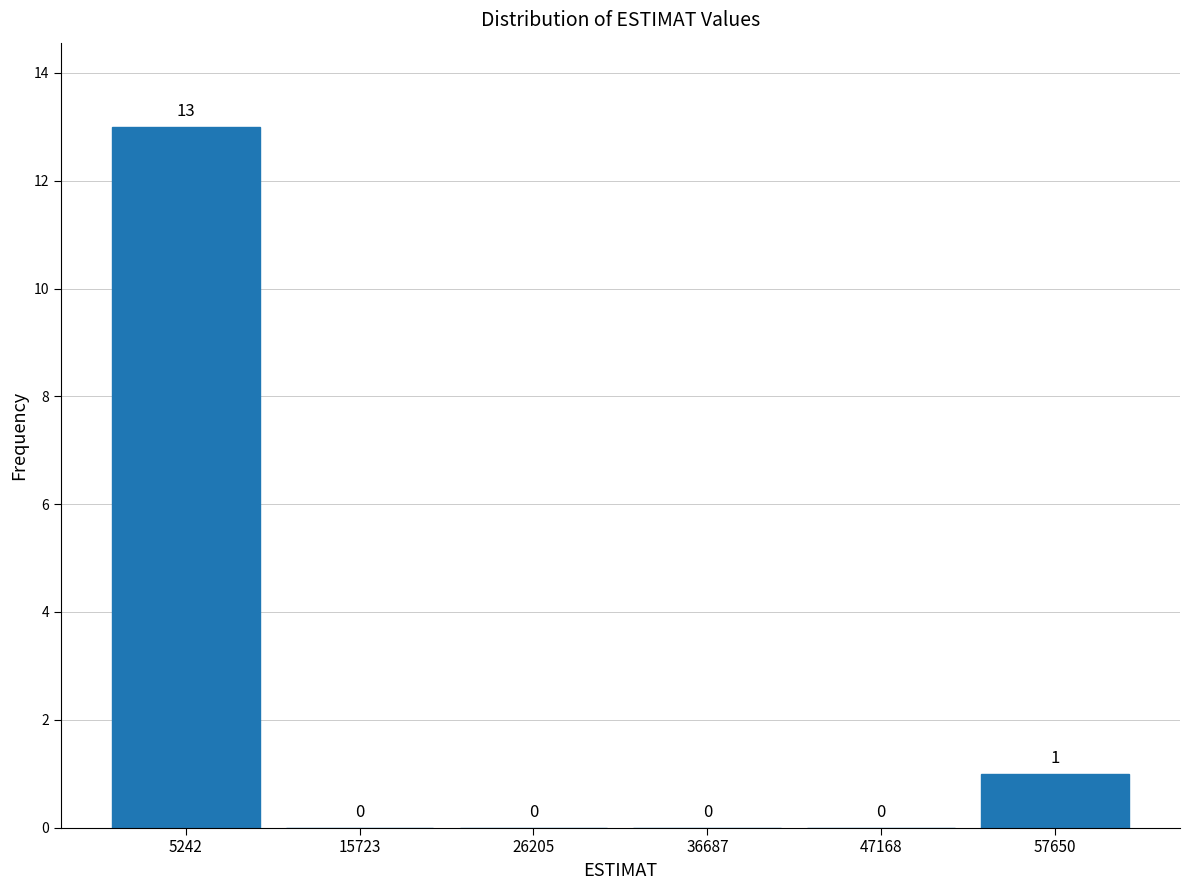

Which range on the x-axis has the tallest bar?

0 to 10000